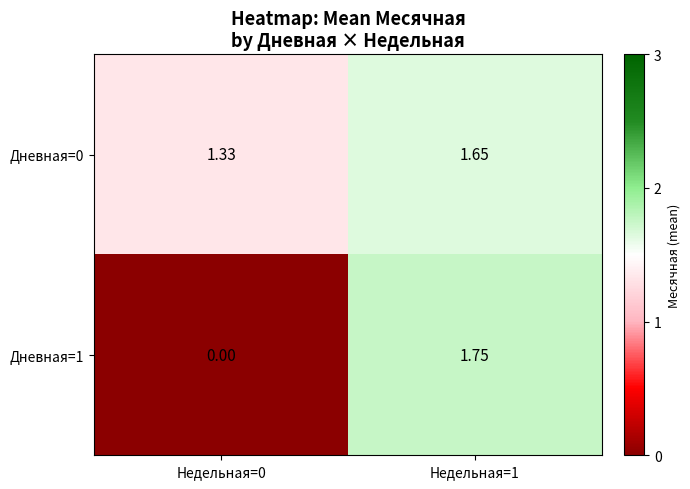

Is the value of Дневная=1 at Недельная=1 greater than the value of Дневная=0 at Недельная=0?

Yes